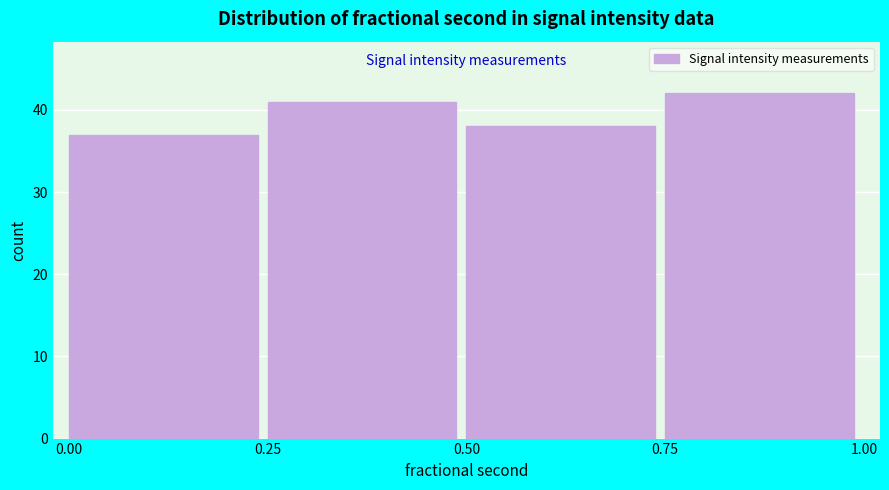

Reading left to right, list every bar in this chart as the range it spans on the x-axis followed by its height. The values are not printed on the chart, so give them approximately, as read against the axis.

0.00 to 0.25: 37
0.25 to 0.50: 41
0.50 to 0.75: 38
0.75 to 1.00: 42